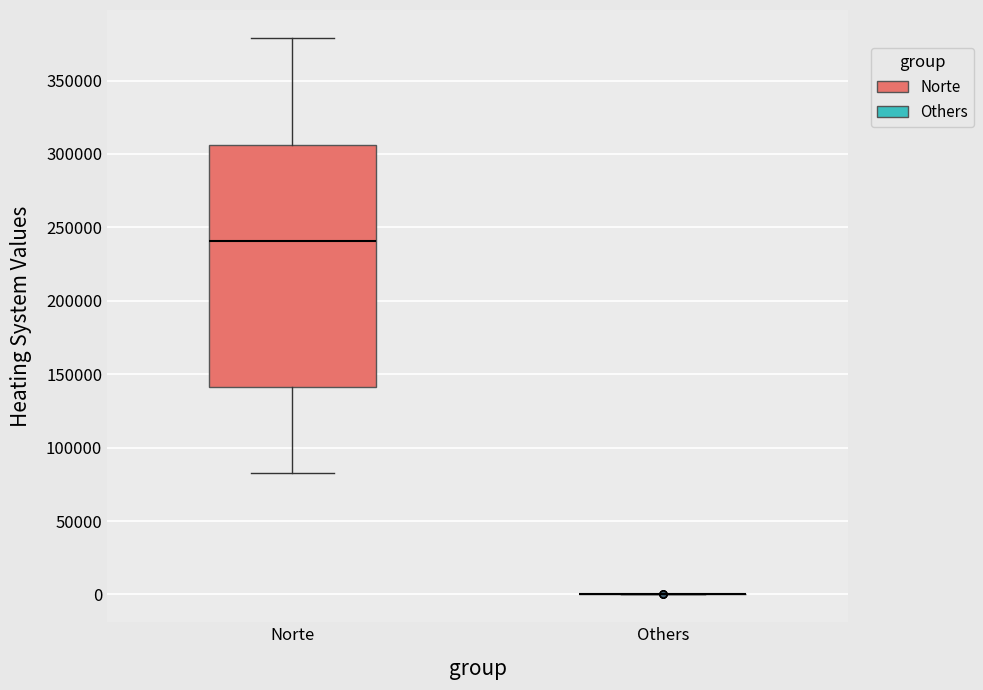

Which box is the tallest, from its lower edge to its upper edge?

Norte